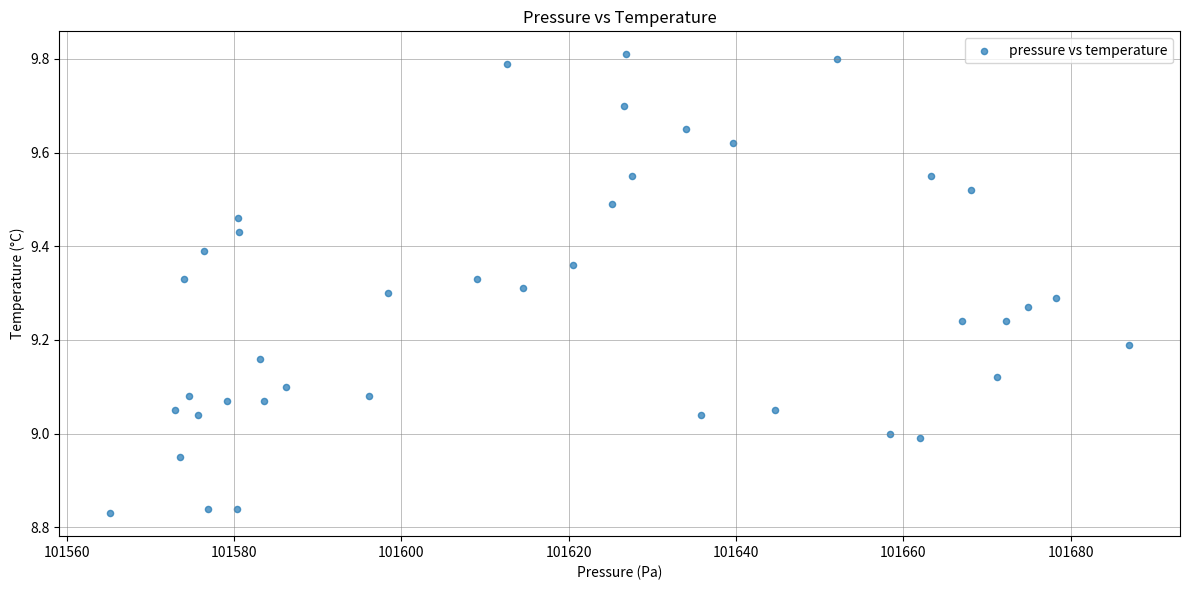

What is the range of Y values (max minus min)?

1.0